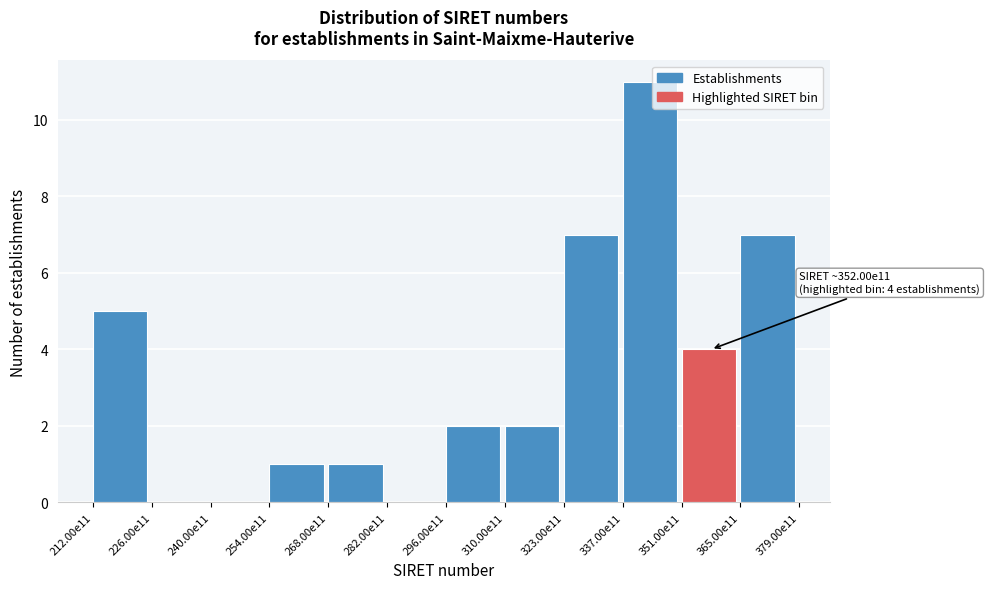

Reading right to left, extract all data points from this chart.

365.00e11=7	351.00e11=4	337.00e11=11	323.00e11=7	310.00e11=2	296.00e11=2	282.00e11=0	268.00e11=1	254.00e11=1	240.00e11=0	226.00e11=0	212.00e11=5